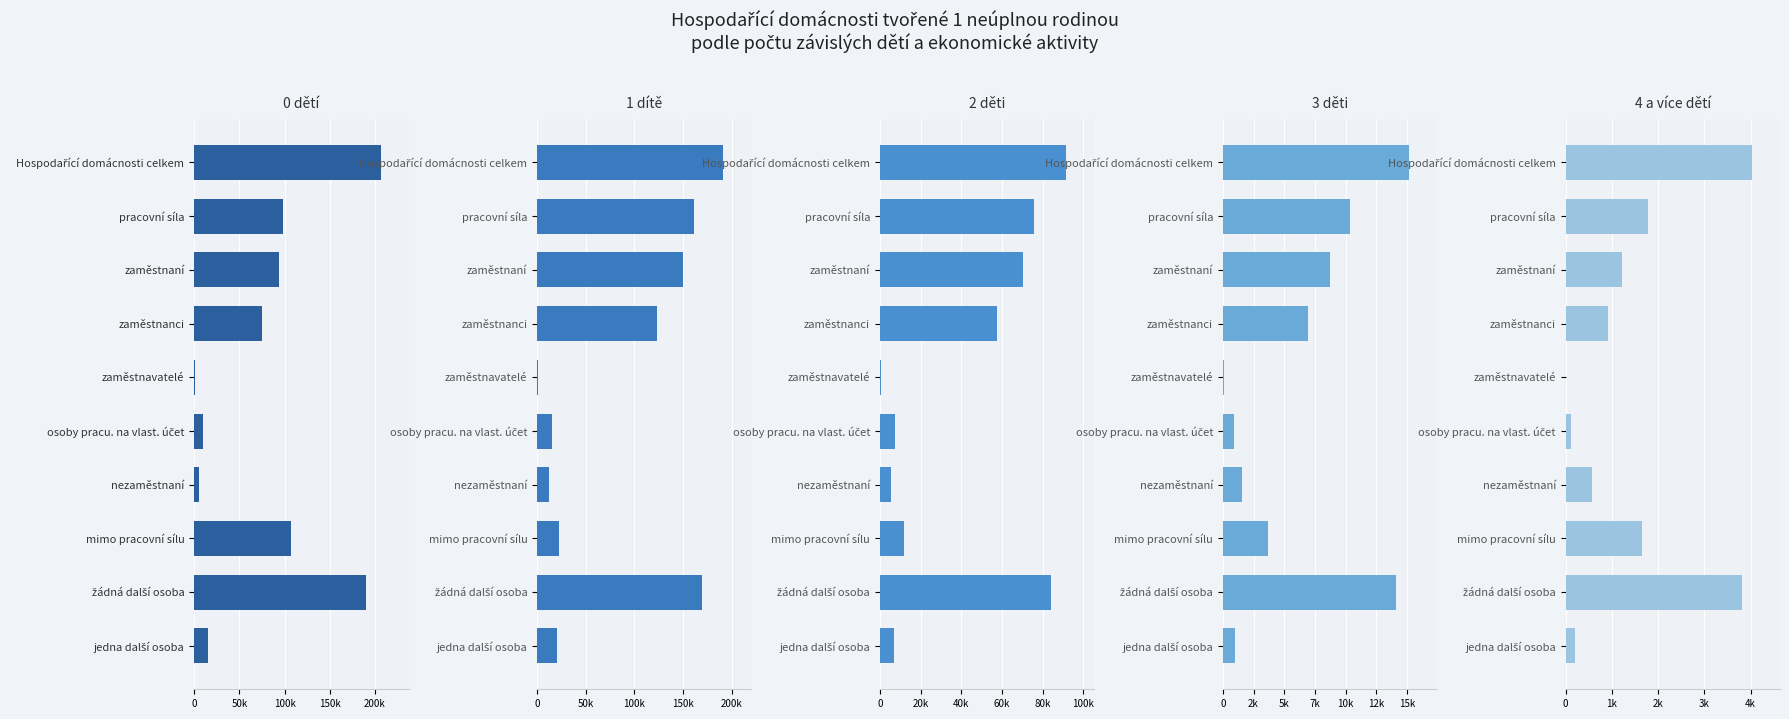

Is it true that 2 děti equals 57710 at zaměstnanci?

True